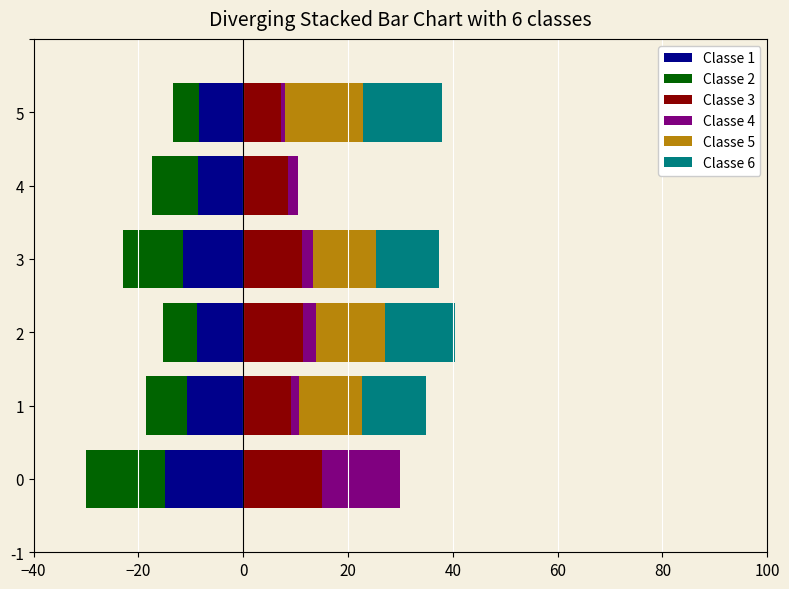

Which series changed the most between 0 and 3?

Classe 4